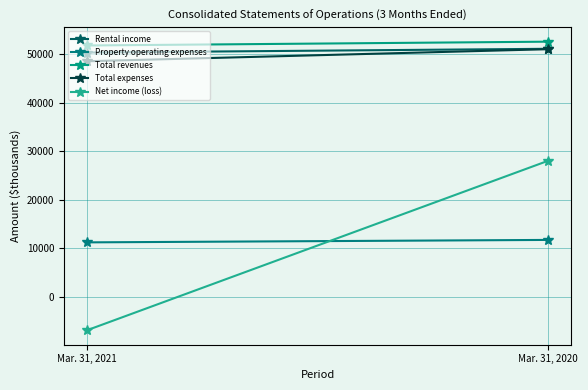

What is the sum of the Total expenses values at Mar. 31, 2020 and Mar. 31, 2021?

99578